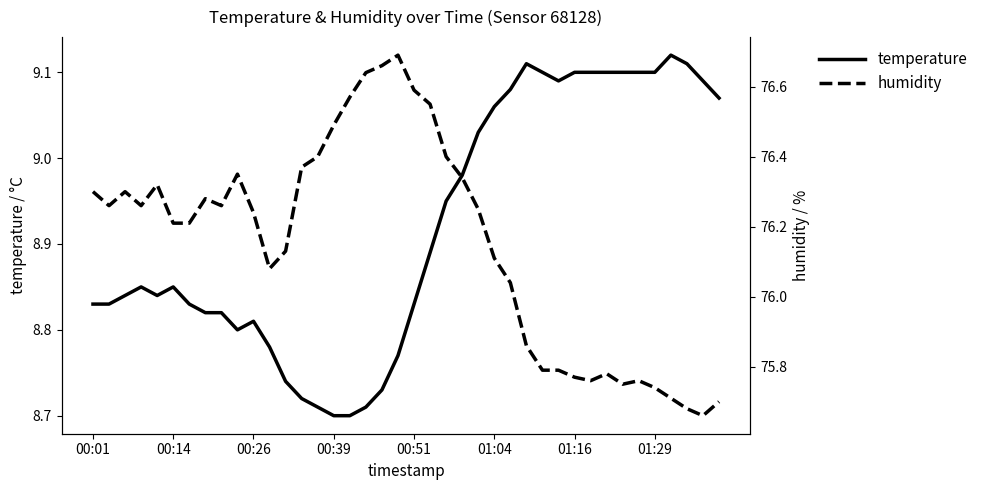

The value of temperature at 01:29 is 14.5. True or false?

False